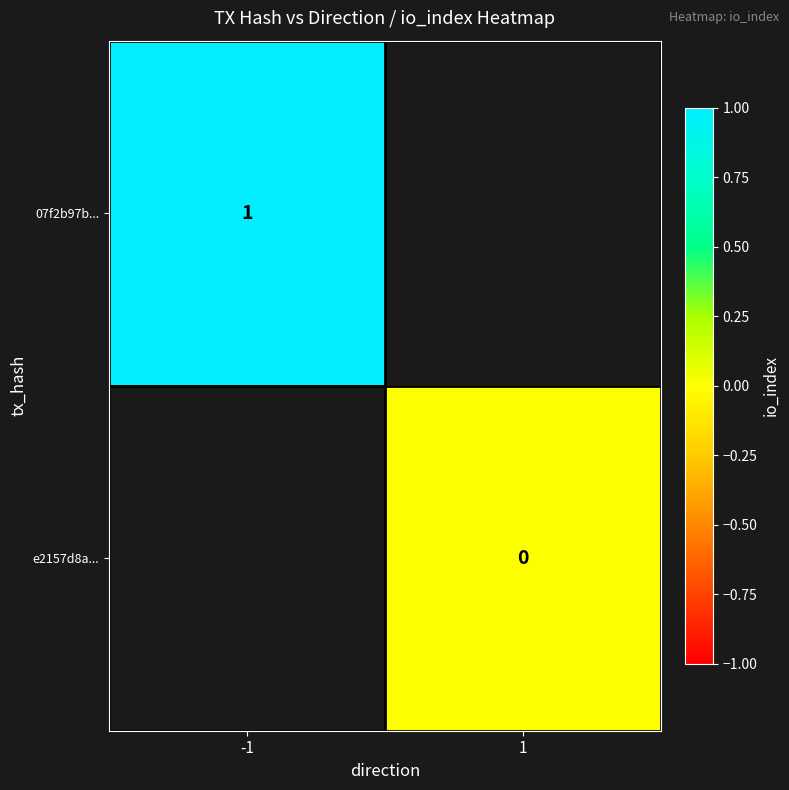

True or false: 07f2b97b... has a value of 1 at -1.

True